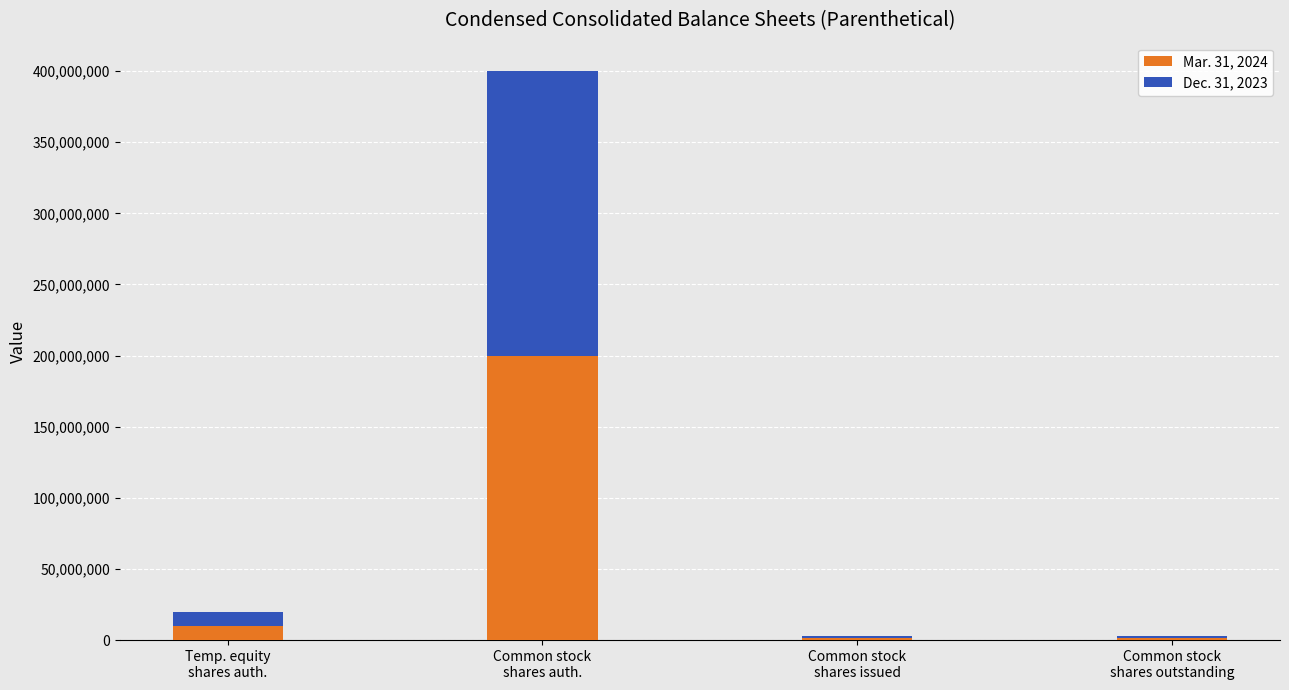

Does the chart contain stacked bars?

Yes